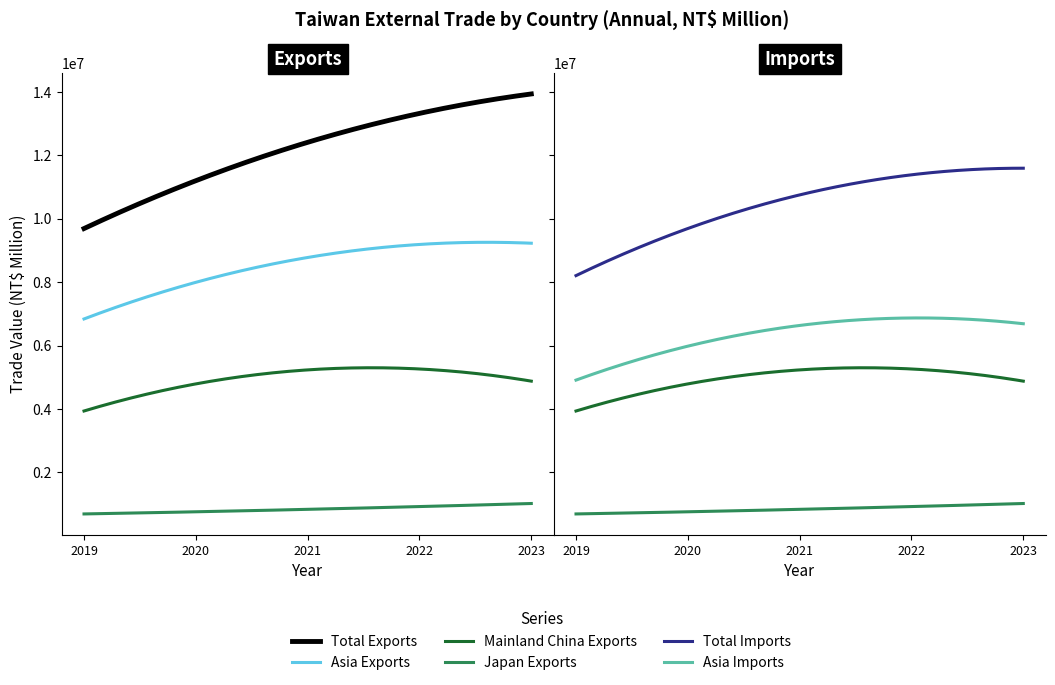

Which series has the largest total across all categories?

Total Exports